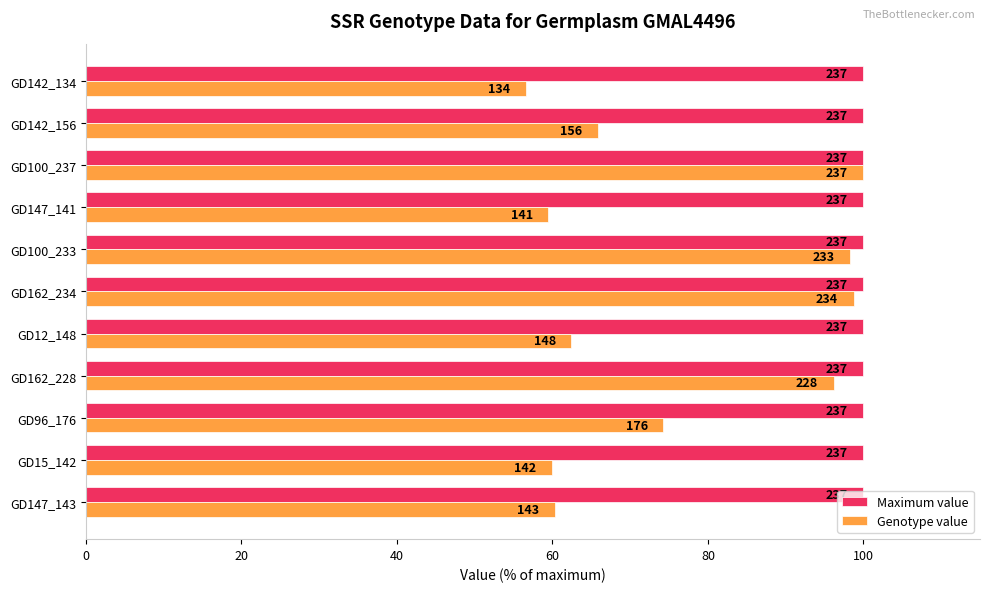

What are all the series names shown in the legend?

Maximum value, Genotype value